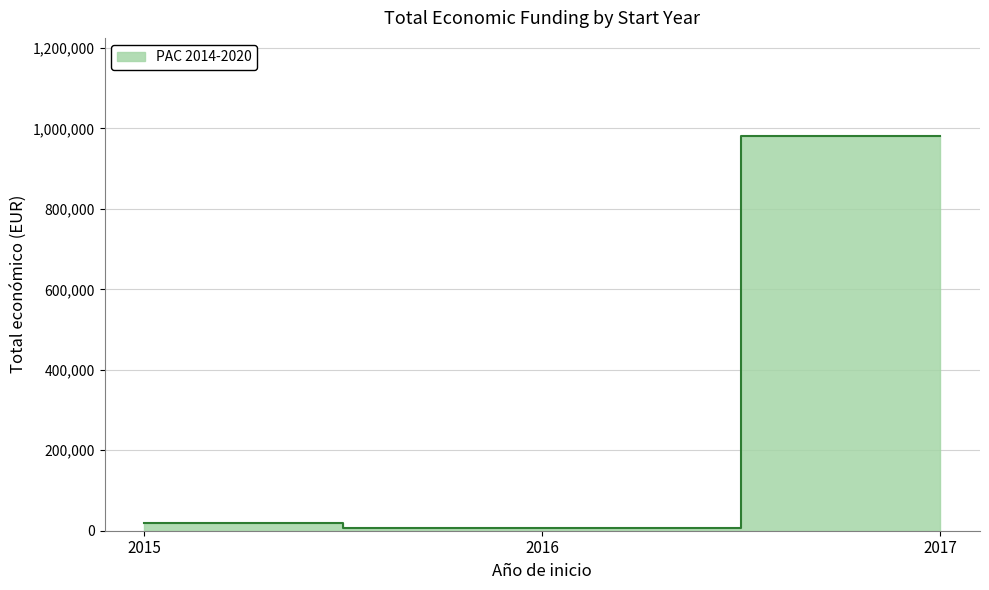

How many interior local valleys (lower than both neighbors) does the data have?

1